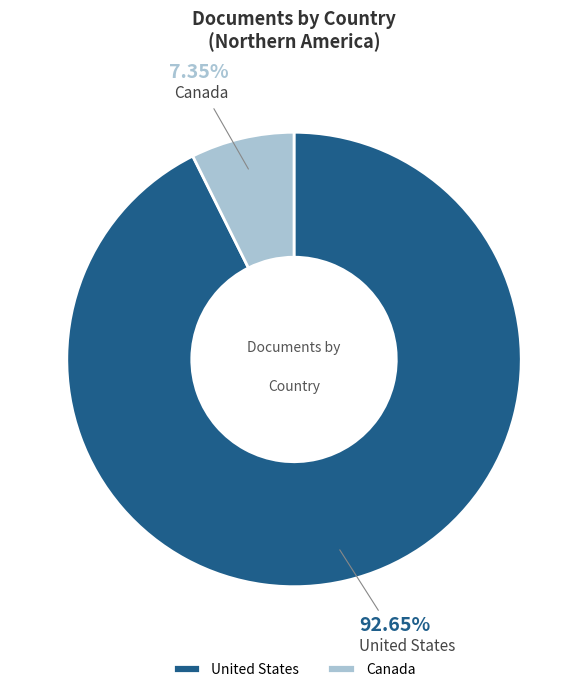

Combined, what portion of the pie is Canada and United States?

100.0%